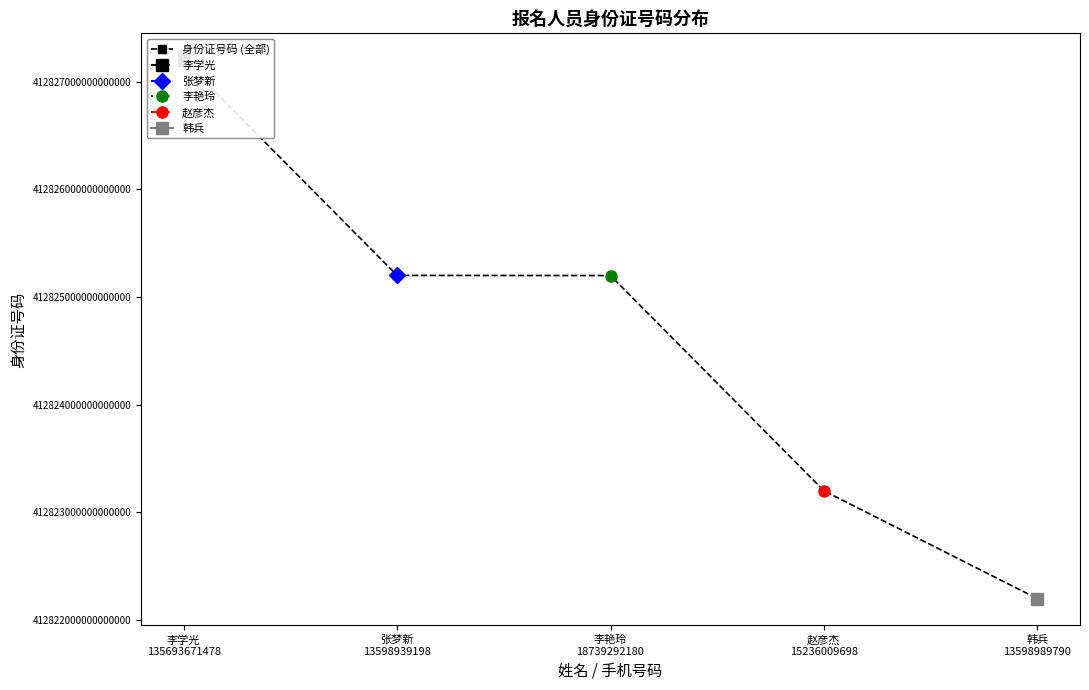

What is the ratio of the value at 张梦新
13598939198 to the value at 李艳玲
18739292180?

1.0